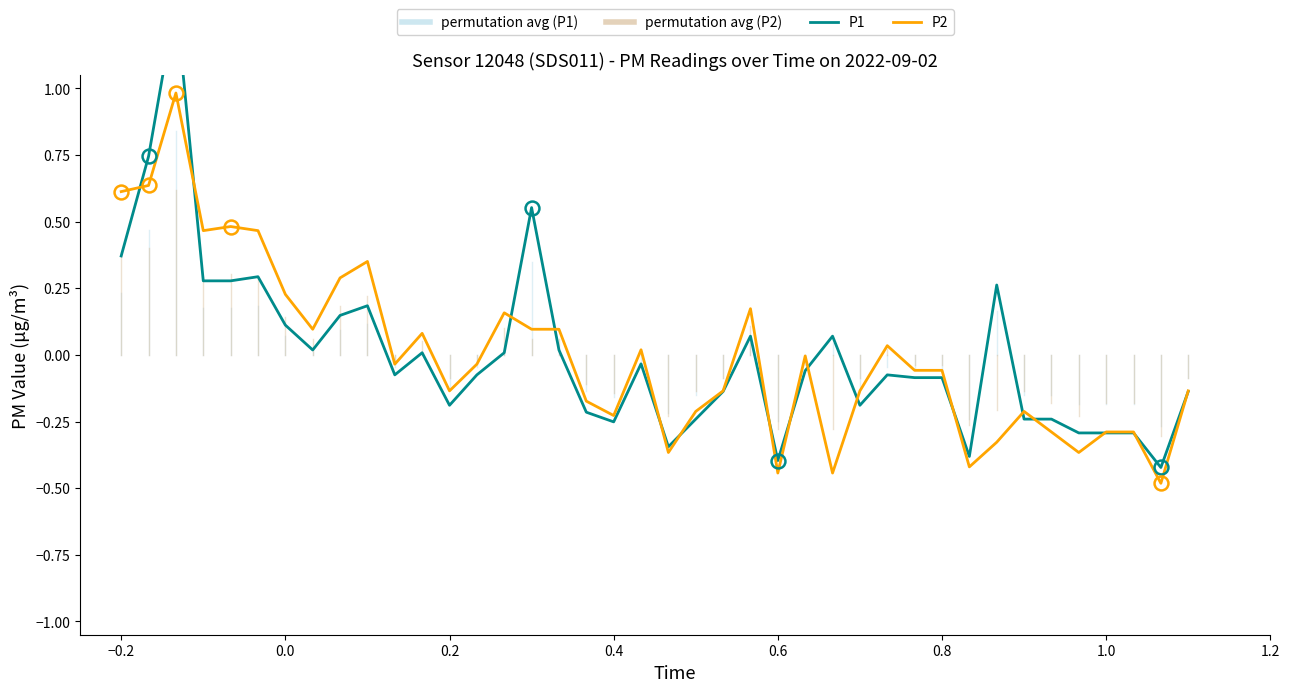

At how many categories does at least one series exceed 0?

19